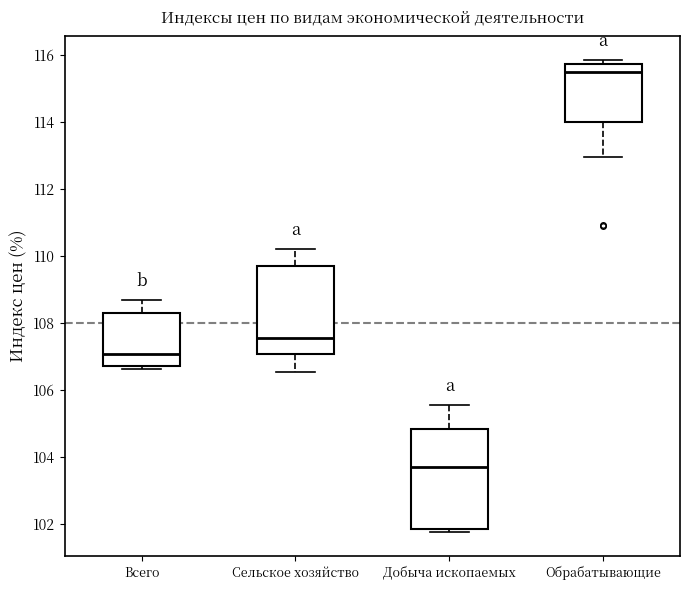

Reading left to right, read every box against the y-axis: the position of its median line, the range the box covers, and the ends of its whiskers. The values are not printed on the chart, so give them approximately, as read against the axis.

Всего: median 107.0, box 106.8 to 108.2, whiskers 106.6 to 108.6
Сельское хозяйство: median 107.6, box 107.0 to 109.6, whiskers 106.6 to 110.2
Добыча ископаемых: median 103.8, box 101.8 to 104.8, whiskers 101.8 (just below the box's lower edge) to 105.6
Обрабатывающие: median 115.4, box 114.0 to 115.8, whiskers 113.0 to 115.8 (just above the box's upper edge)